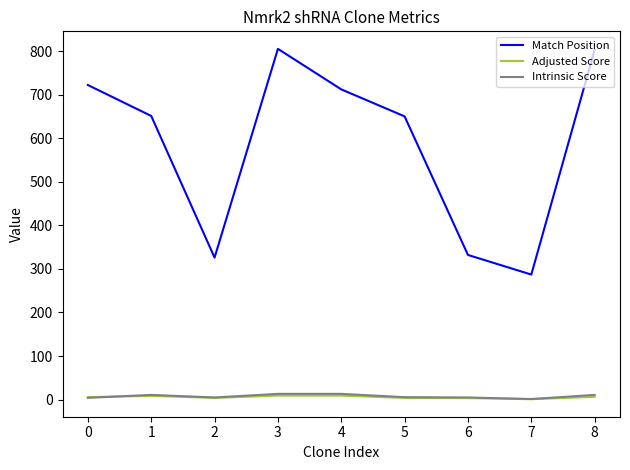

What is the average value of the Intrinsic Score series?

7.7